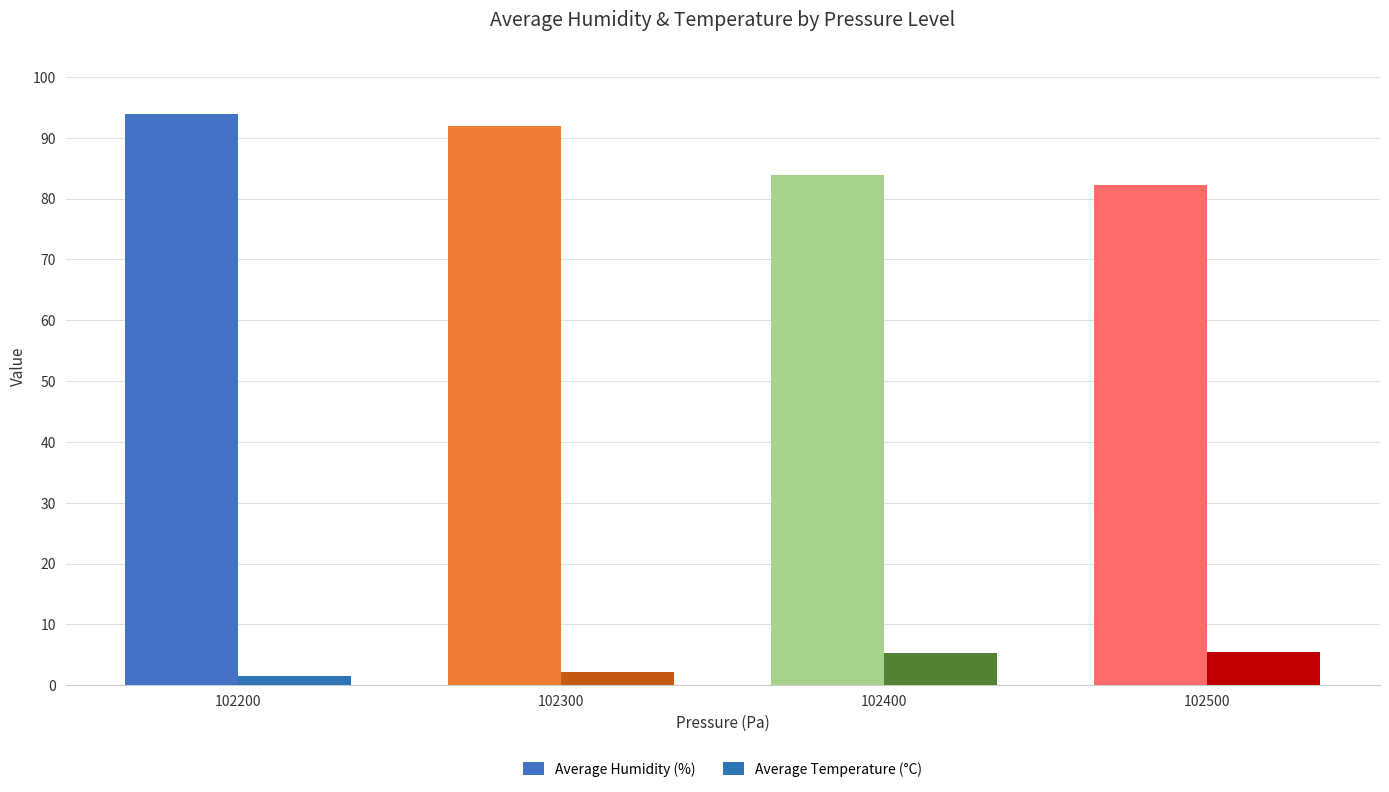

Rank the series by their maximum value, from highest to lowest.

Average Humidity (%), Average Temperature (°C)